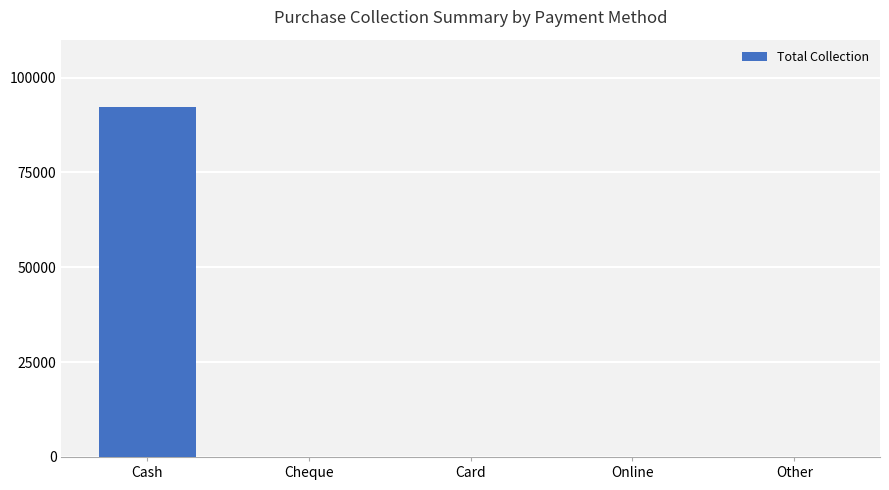

What is the greatest value displayed?

92297